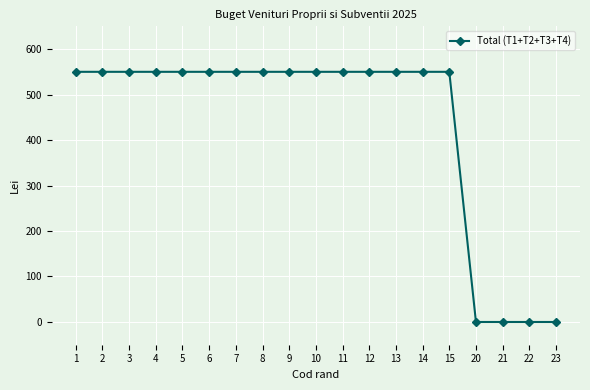

Reading right to left, extract all data points from this chart.

23=0	22=0	21=0	20=0	15=550	14=550	13=550	12=550	11=550	10=550	9=550	8=550	7=550	6=550	5=550	4=550	3=550	2=550	1=550